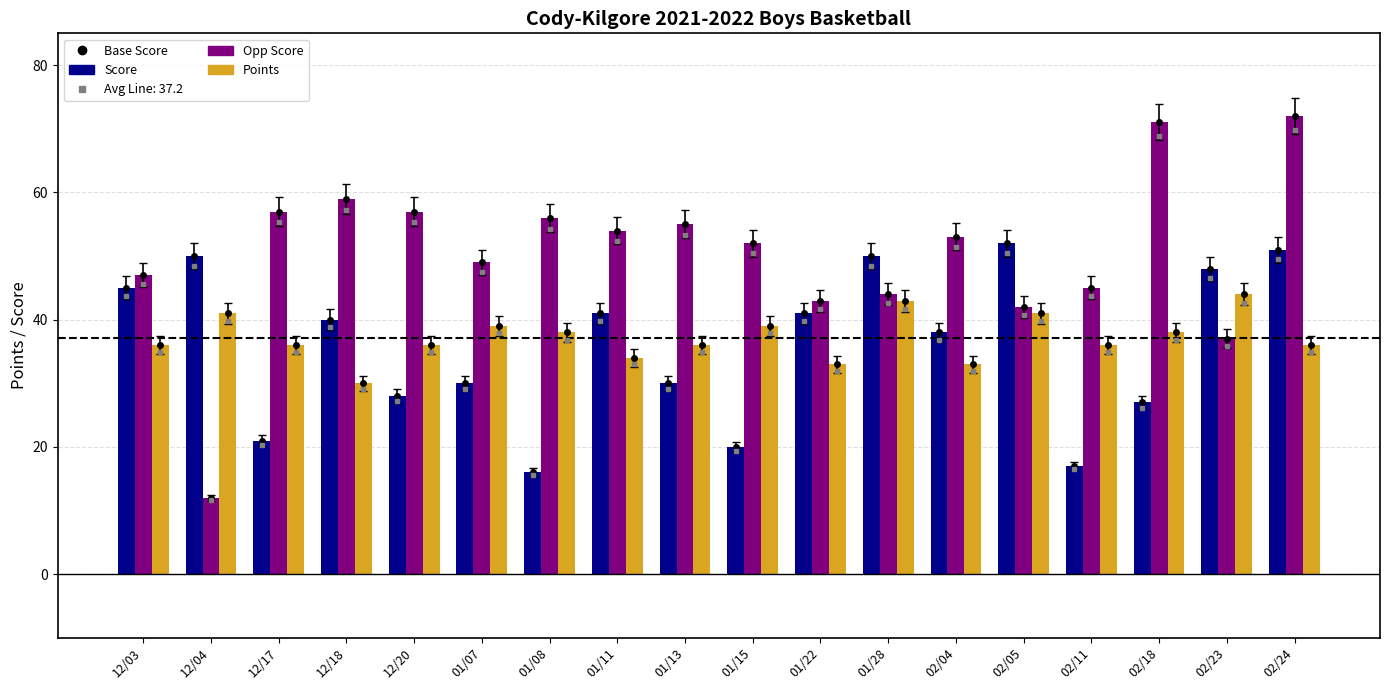

What is the value of the Score bar at the 8th from the left?

41